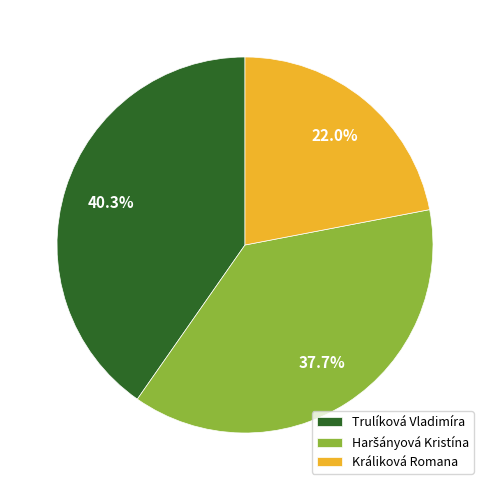

Which has a higher value, Trulíková Vladimíra or Králiková Romana?

Trulíková Vladimíra